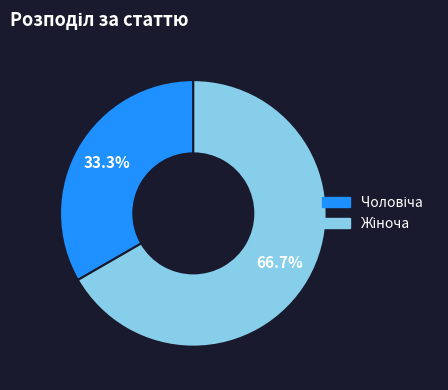

Does any single category account for the majority?

Yes